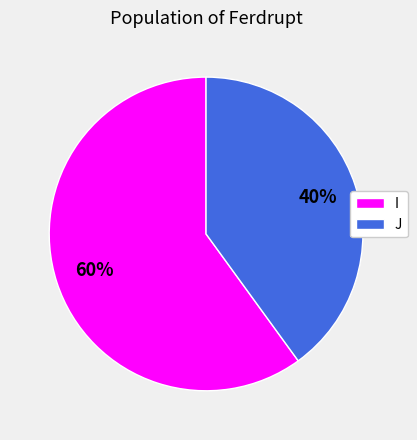

To the nearest percent, what is the average slice percentage?

50%